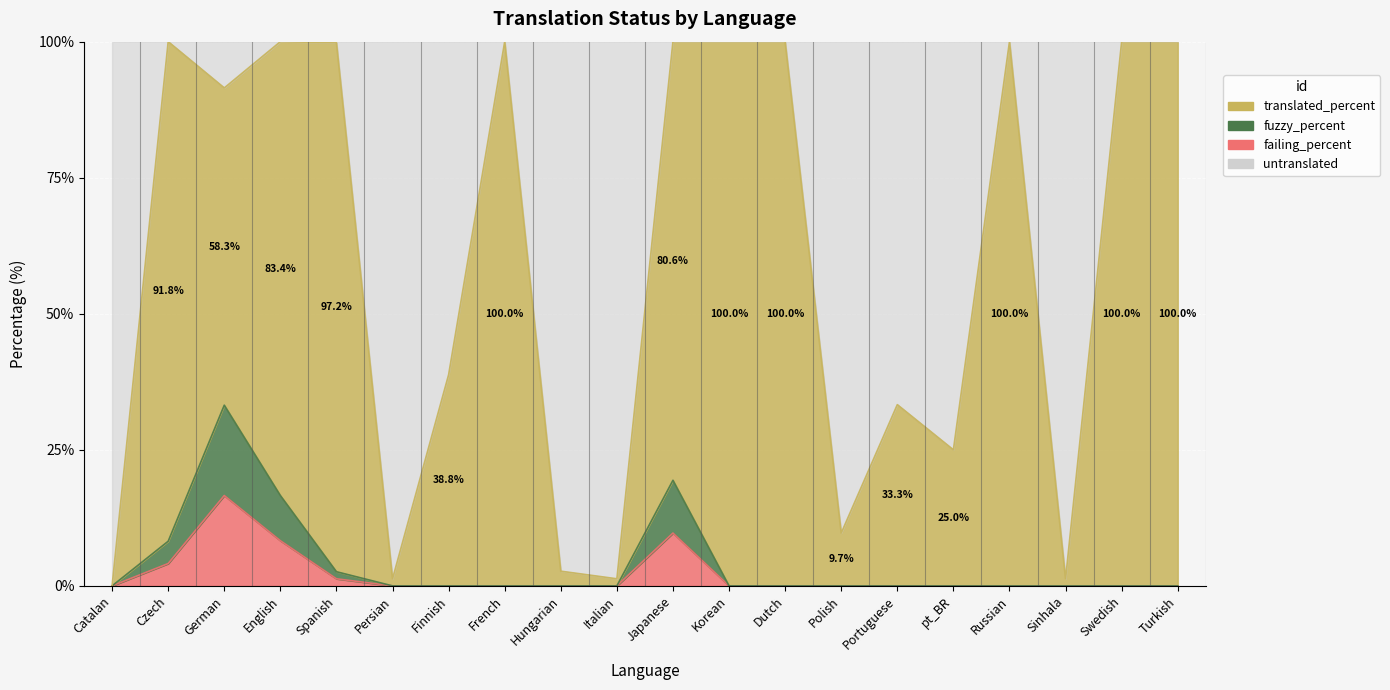

Reading left to right, extract all data points from this chart.

translated_percent: Catalan=0.0	Czech=100.0	German=91.5	English=100.0	Spanish=99.8	Persian=1.3	Finnish=38.8	French=100.0	Hungarian=2.7	Italian=1.3	Japanese=100.0	Korean=100.0	Dutch=100.0	Polish=9.7	Portuguese=33.3	pt_BR=25.0	Russian=100.0	Sinhala=1.3	Swedish=100.0	Turkish=100.0
fuzzy_percent: Catalan=0.0	Czech=4.1	German=16.6	English=8.3	Spanish=1.3	Persian=0.0	Finnish=0.0	French=0.0	Hungarian=0.0	Italian=0.0	Japanese=9.7	Korean=0.0	Dutch=0.0	Polish=0.0	Portuguese=0.0	pt_BR=0.0	Russian=0.0	Sinhala=0.0	Swedish=0.0	Turkish=0.0
failing_percent: Catalan=0.0	Czech=8.2	German=33.2	English=16.6	Spanish=2.6	Persian=0.0	Finnish=0.0	French=0.0	Hungarian=0.0	Italian=0.0	Japanese=19.4	Korean=0.0	Dutch=0.0	Polish=0.0	Portuguese=0.0	pt_BR=0.0	Russian=0.0	Sinhala=0.0	Swedish=0.0	Turkish=0.0